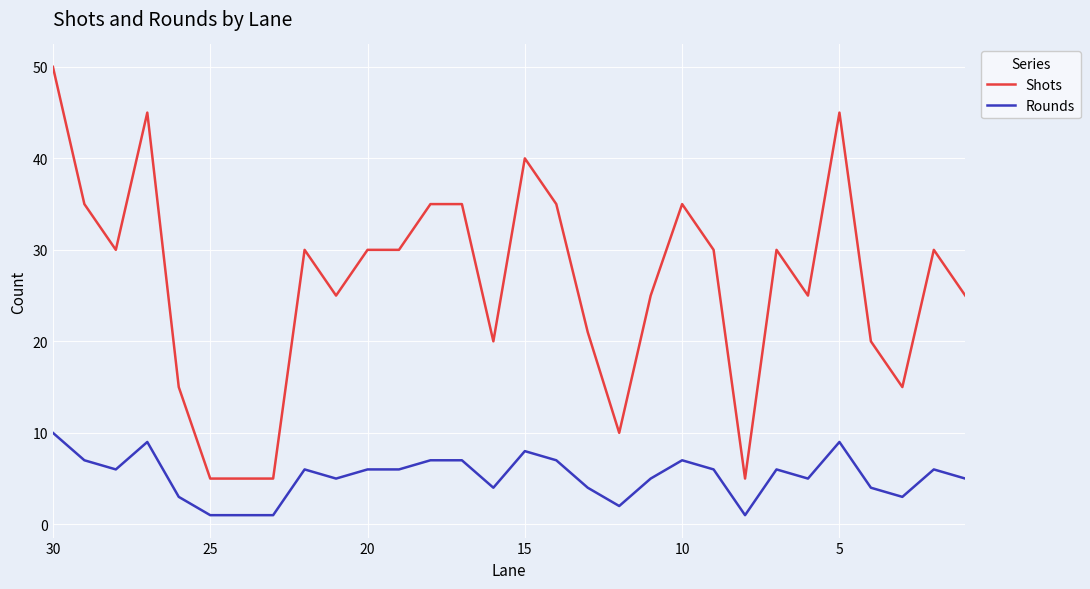

True or false: Shots and Rounds cross at least once.

False